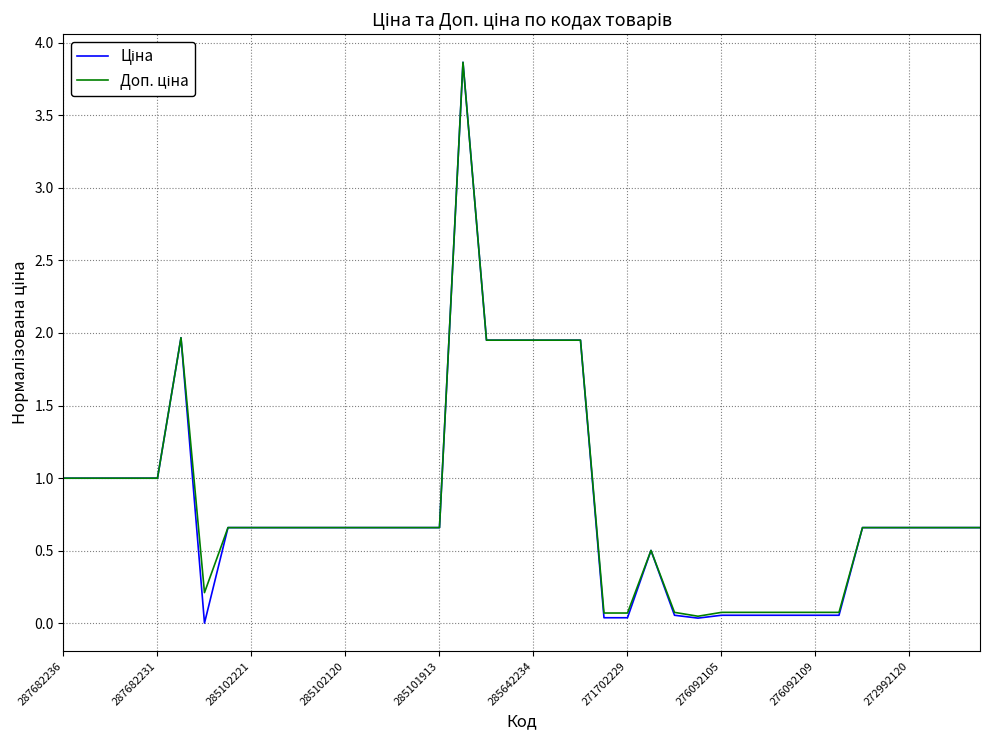

What is the greatest value displayed?

3.9